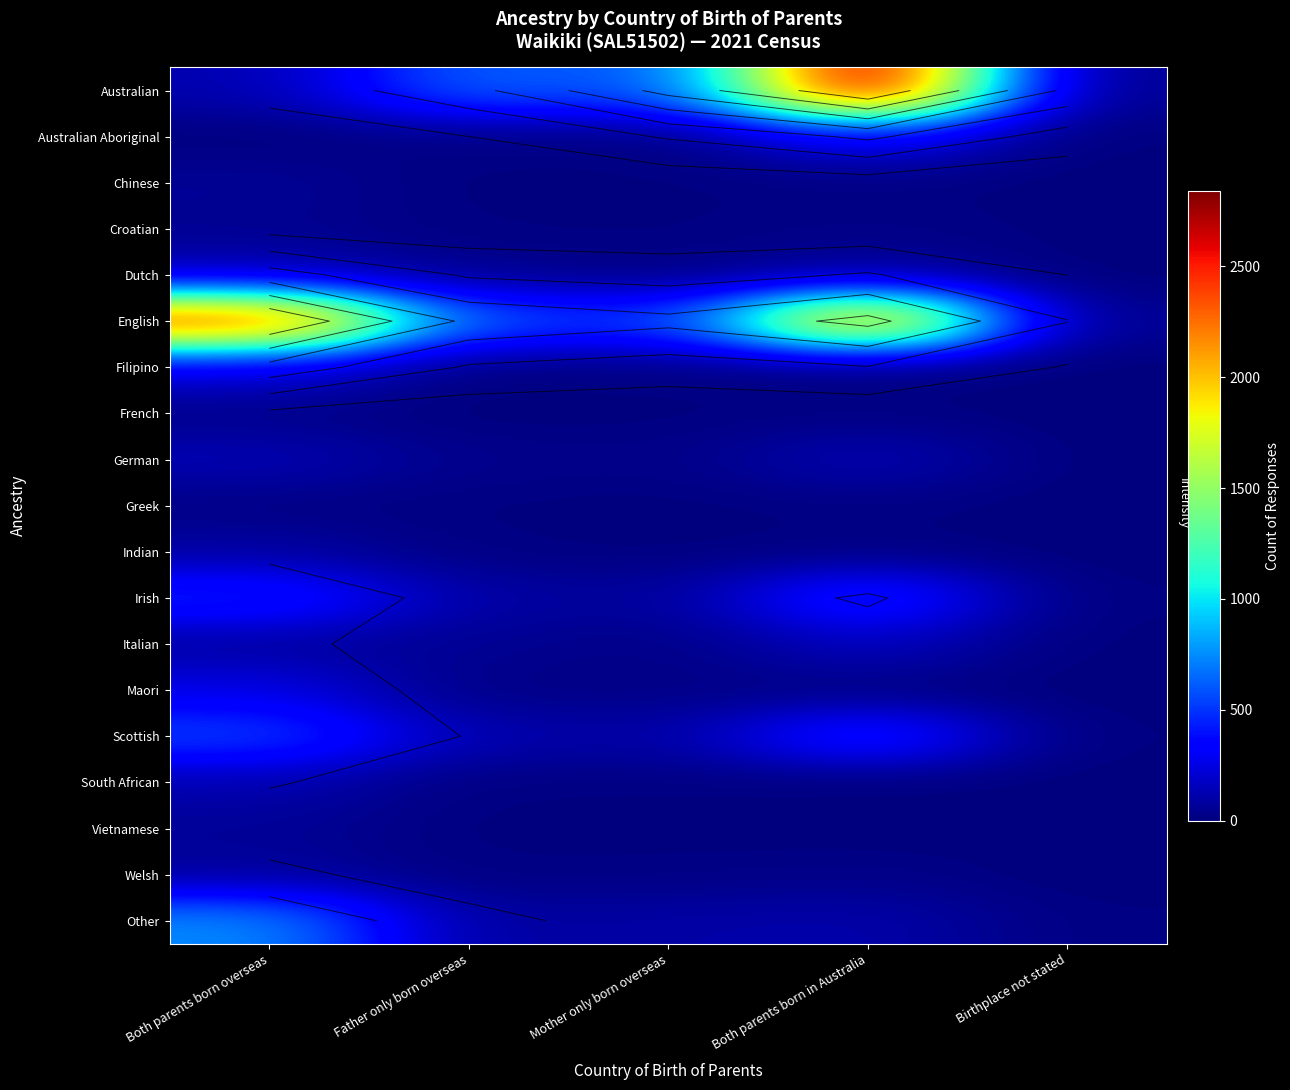

Rank the categories by English value from lowest to highest.

Birthplace not stated, Mother only born overseas, Father only born overseas, Both parents born in Australia, Both parents born overseas